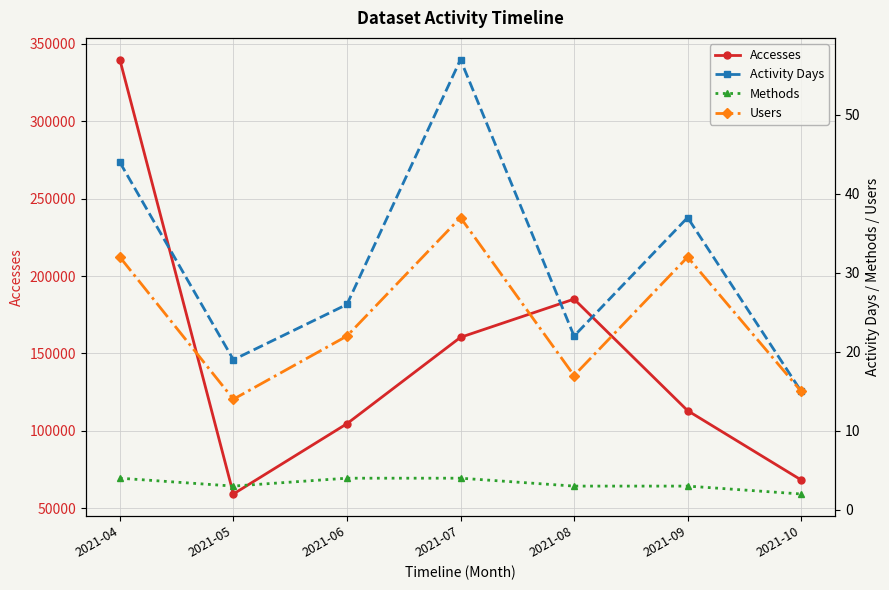

What is the sum of the Accesses values at 2021-04 and 2021-07?

500219